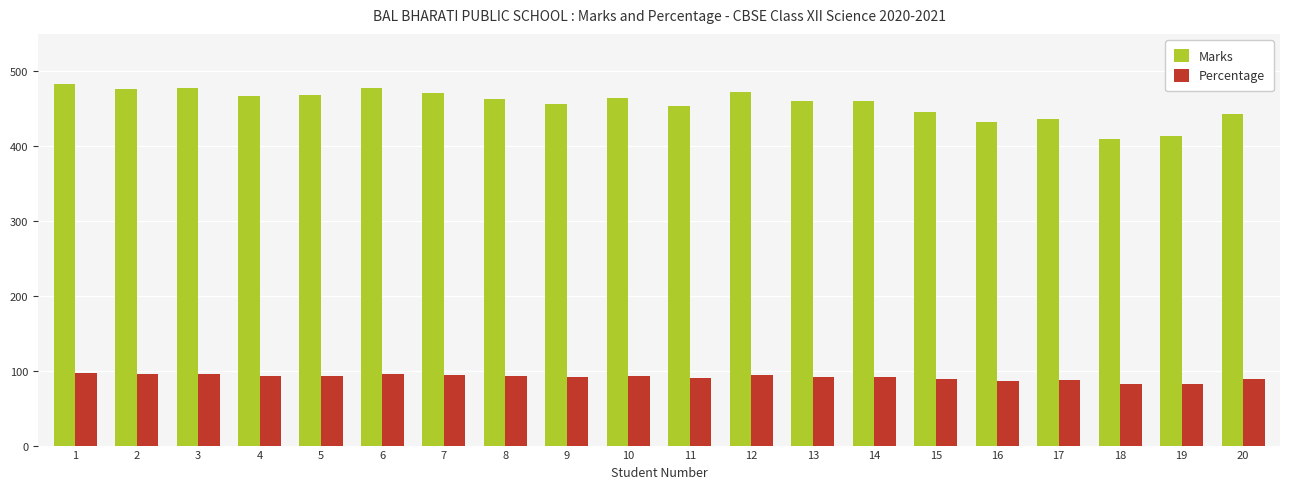

What is the difference between the maximum and second lowest values in the Percentage series?

14.0